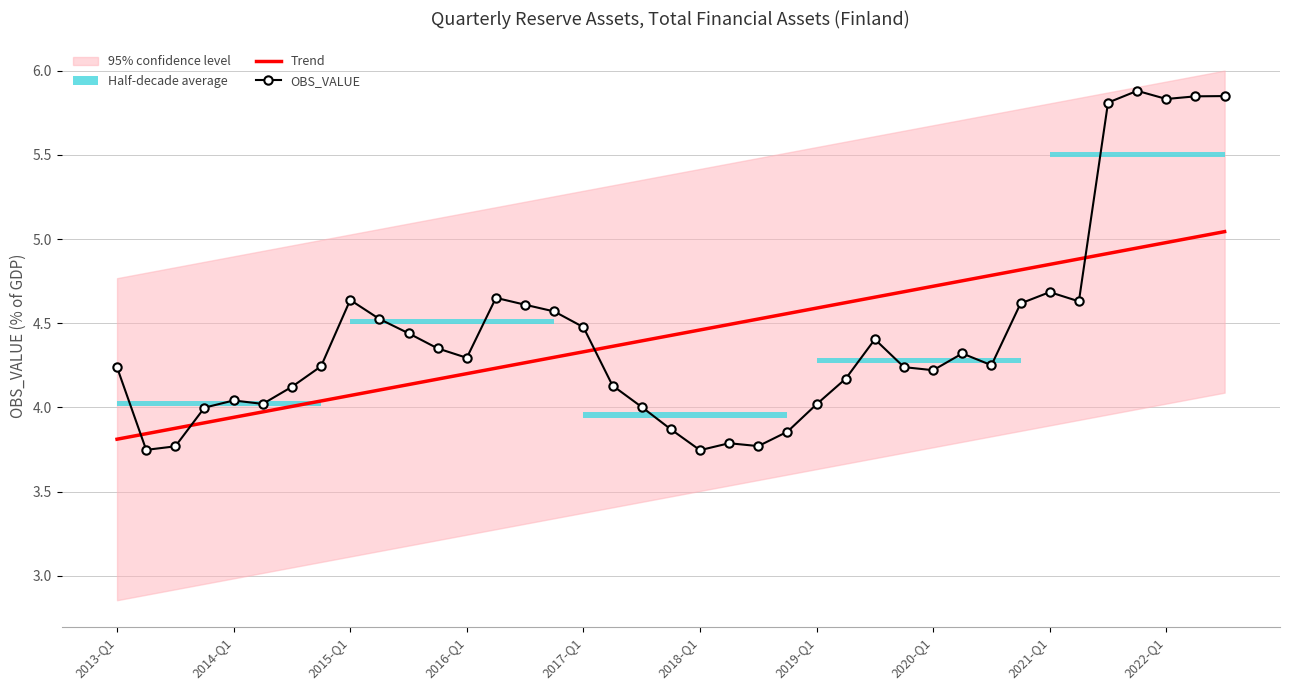

Between 2019-Q1 and 15, which series saw the biggest shift?

OBS_VALUE